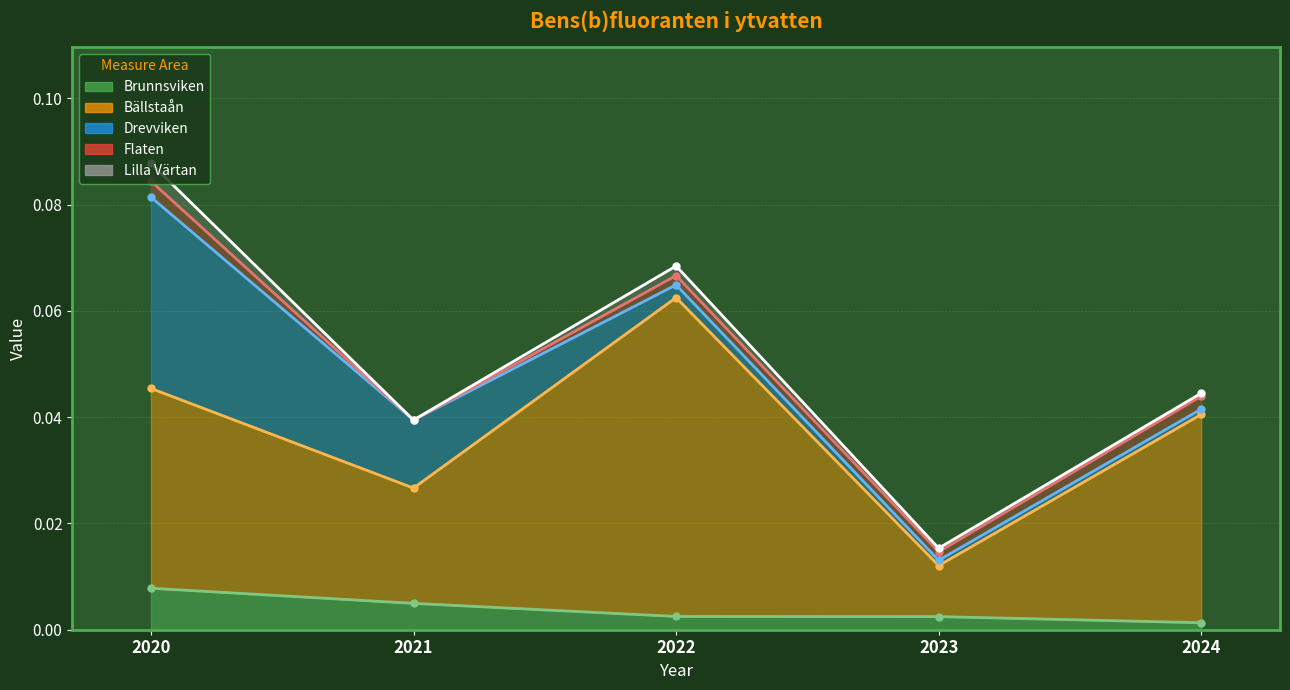

How many data points does each series have?

5